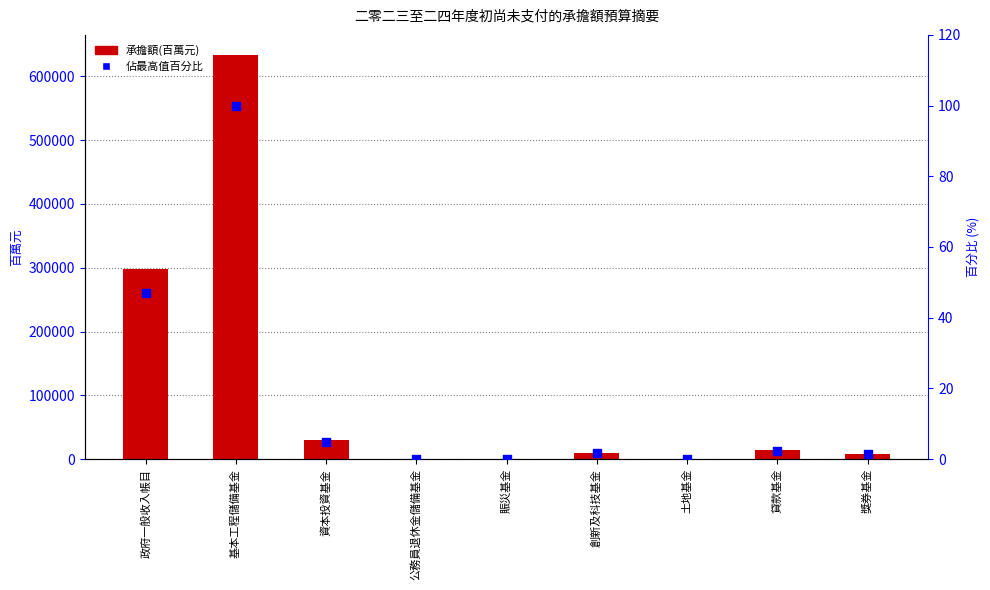

Which series has the largest total across all categories?

承擔額(百萬元)